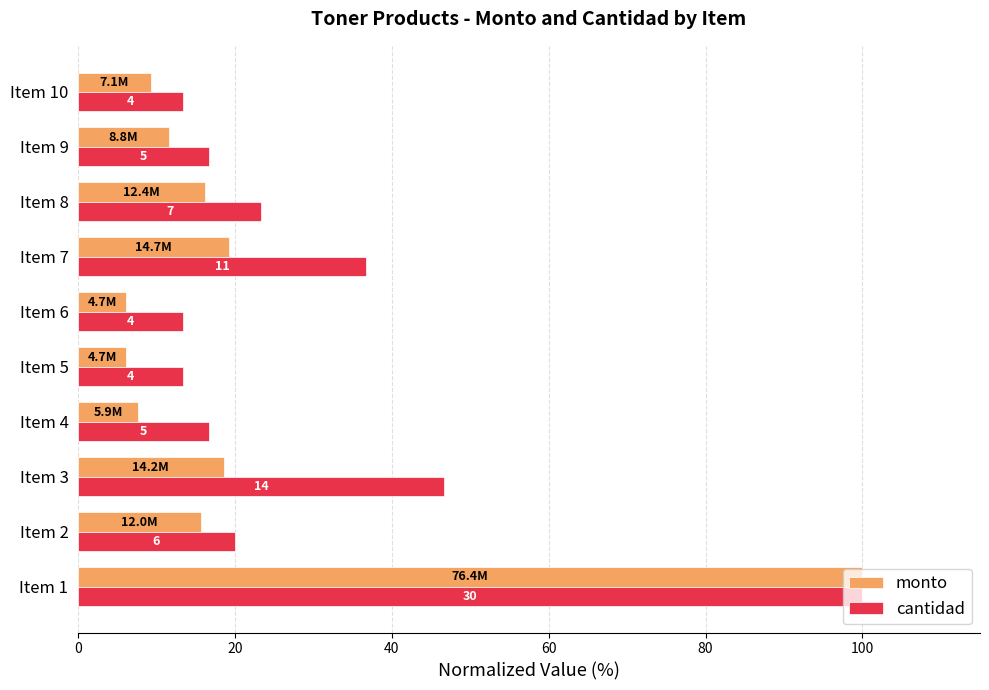

What are all the series names shown in the legend?

monto, cantidad